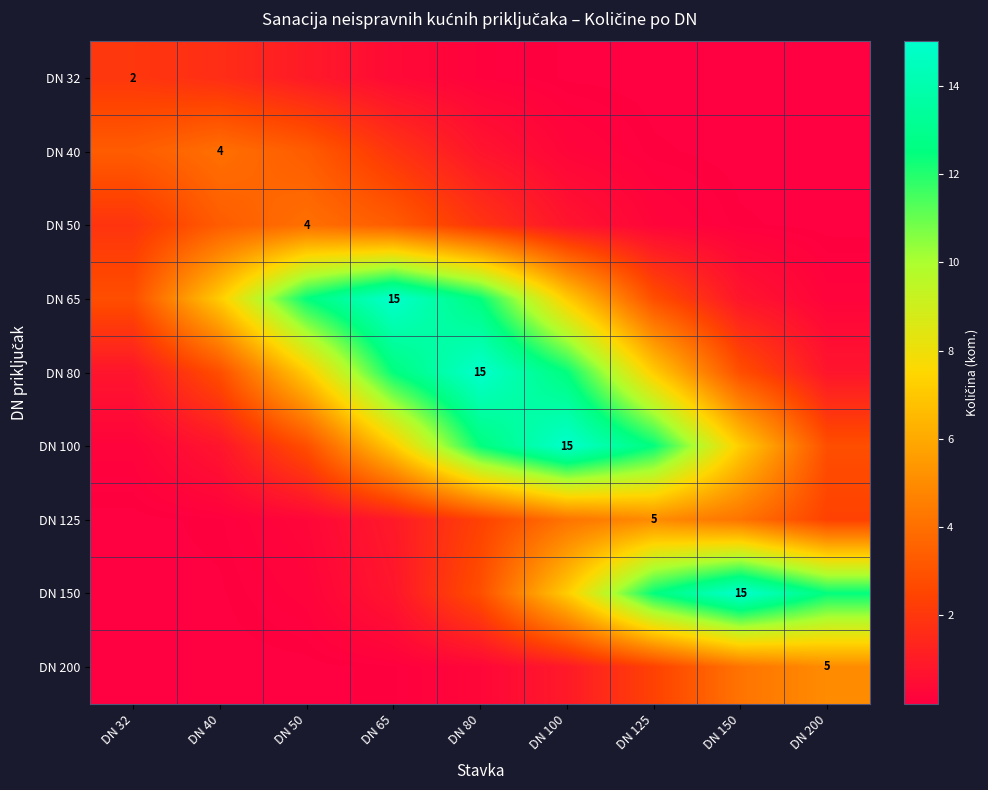

What is the greatest value displayed?

15.0